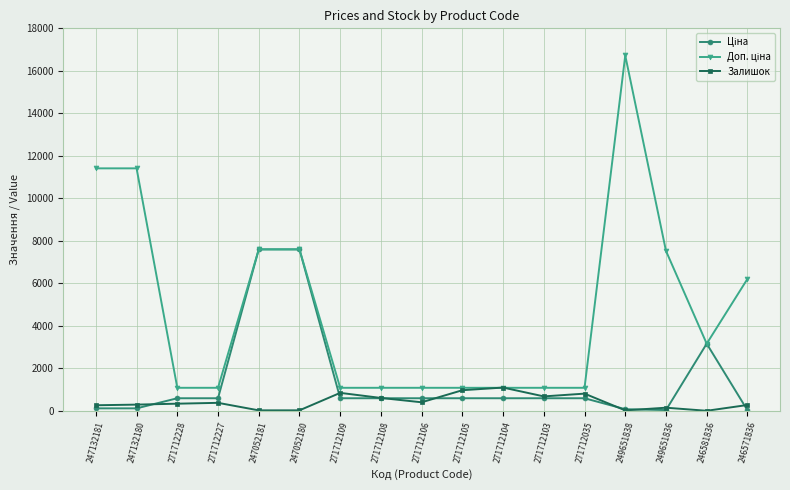

The Залишок series shows 807.0 at 271712035. True or false?

True